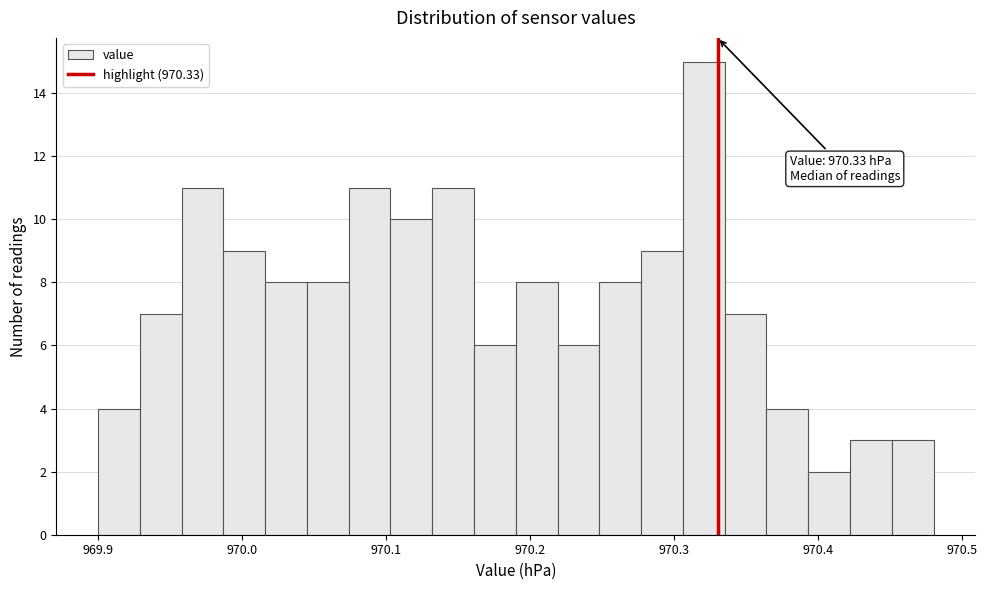

Read against the x-axis, roughly where is the centre of the tallest bar?

970.32